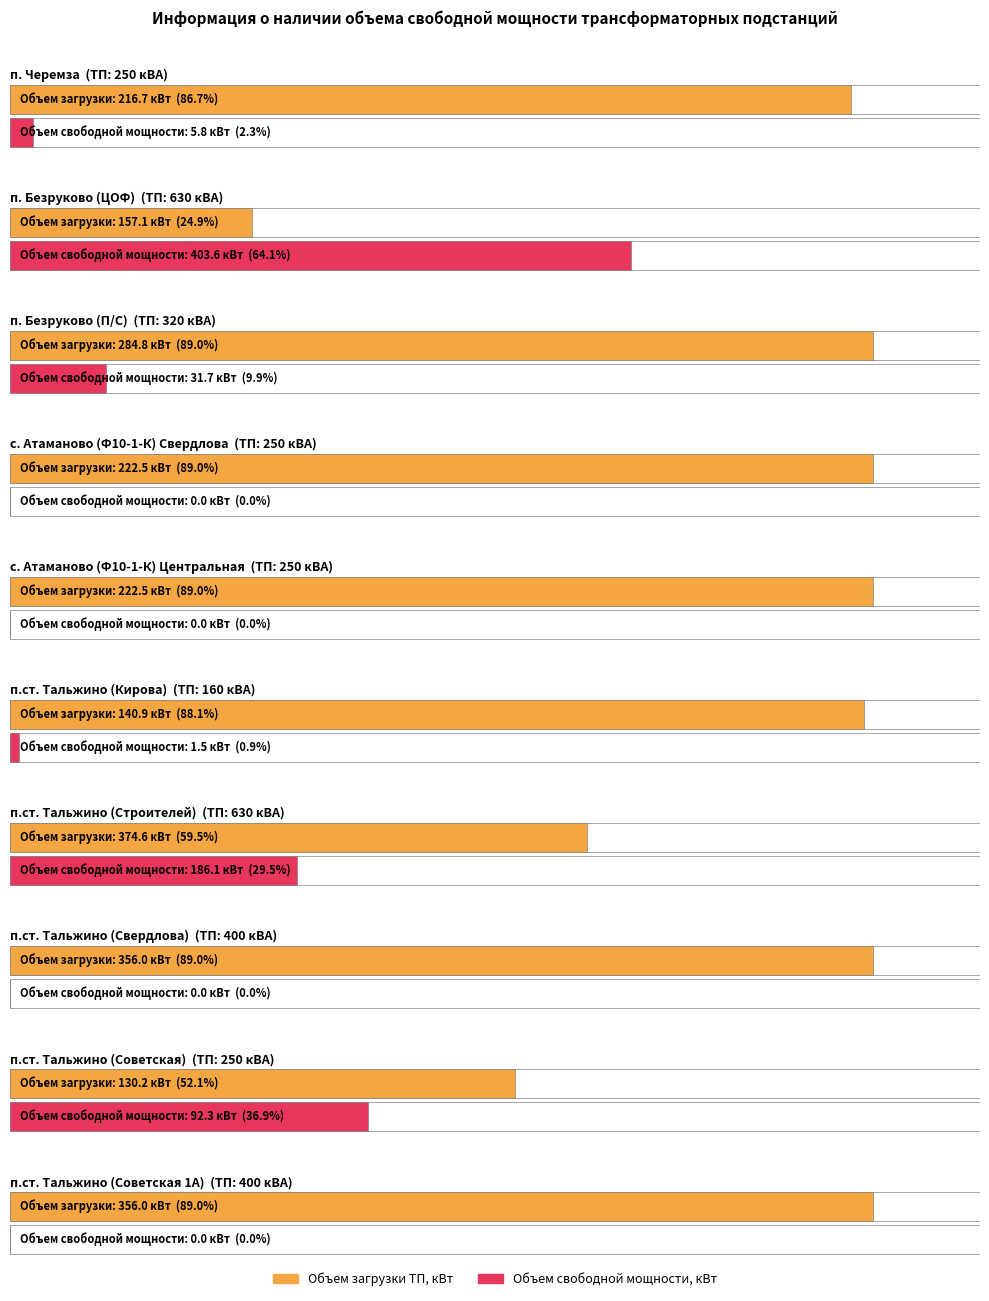

What position from the right is п.ст. Тальжино (Кирова)?

5